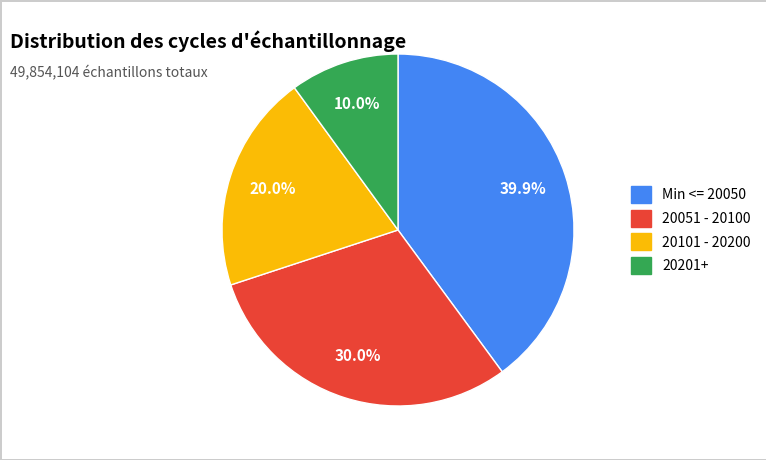

Is there a majority slice in this chart?

No